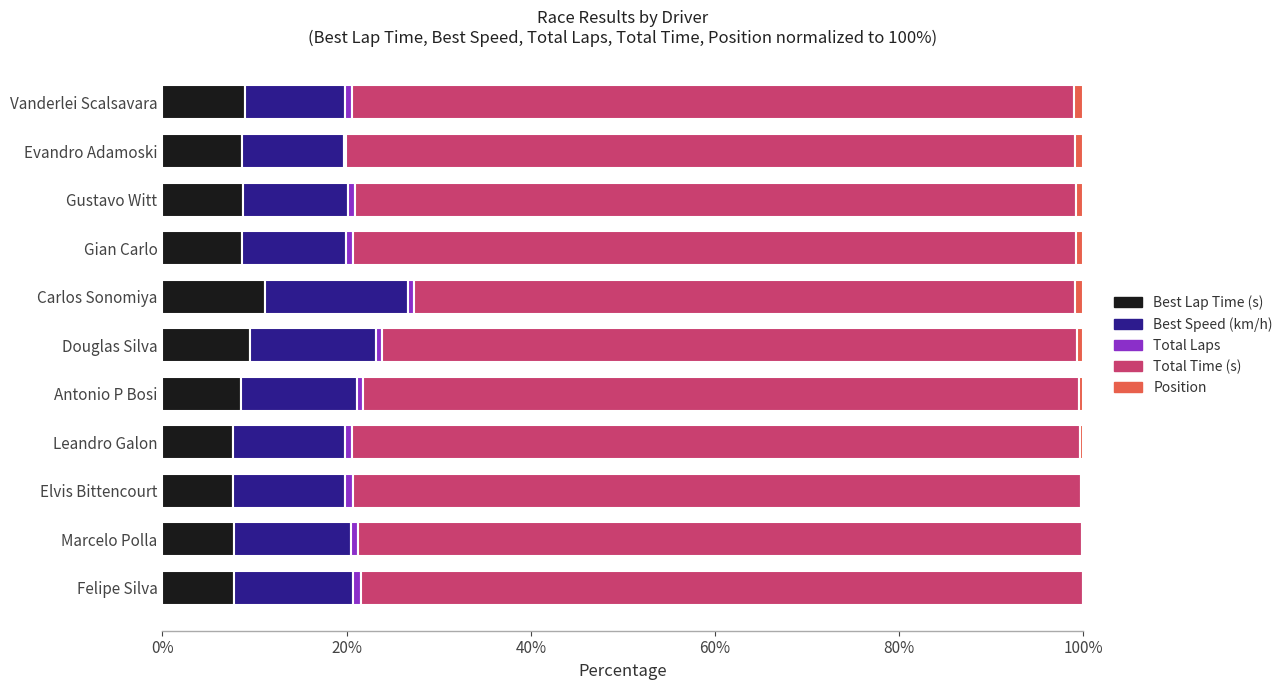

How many categories are shown in the chart?

11